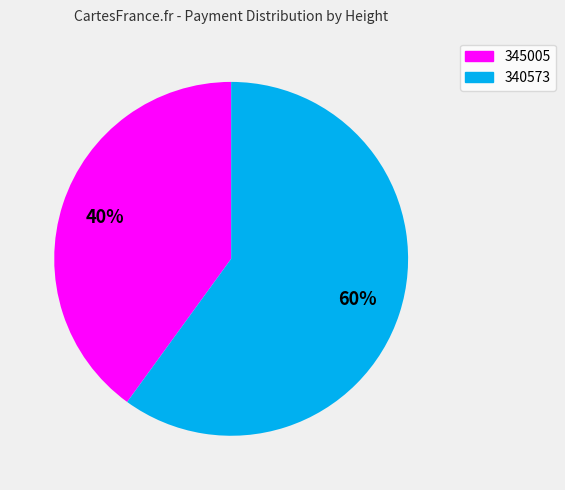

The 345005 slice represents 40% of the pie. True or false?

True